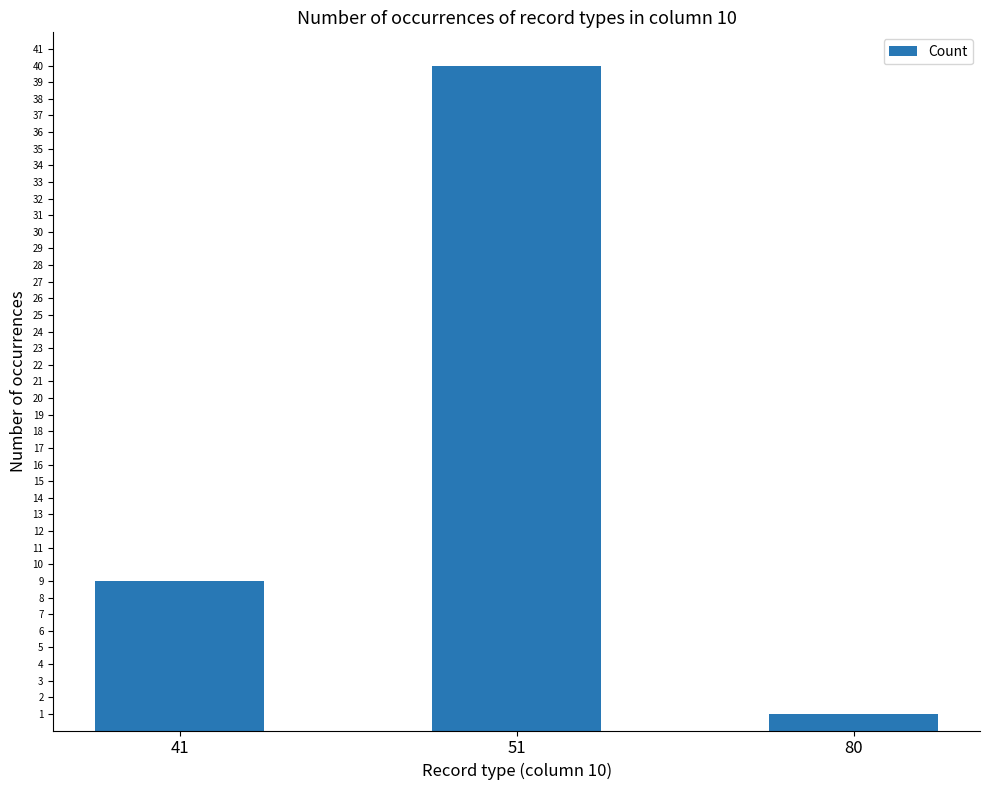

Rank the categories by value from highest to lowest.

51, 41, 80